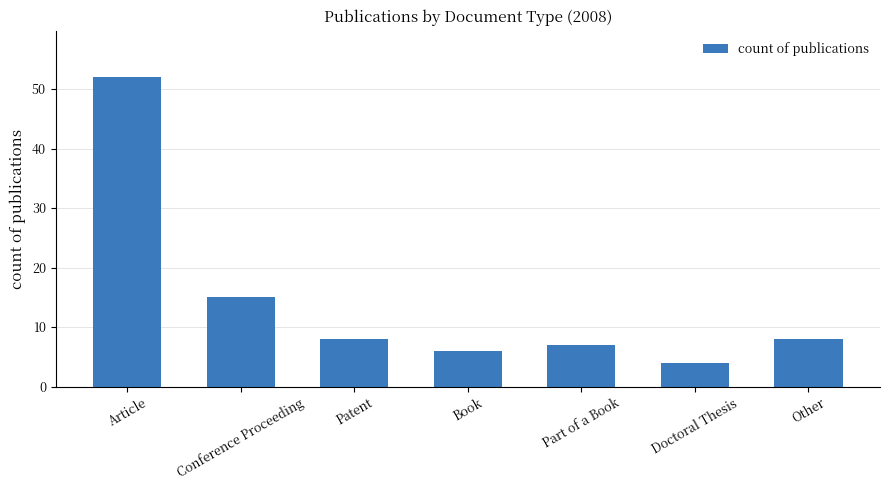

Where is the data nearest to the value 28?

Conference Proceeding